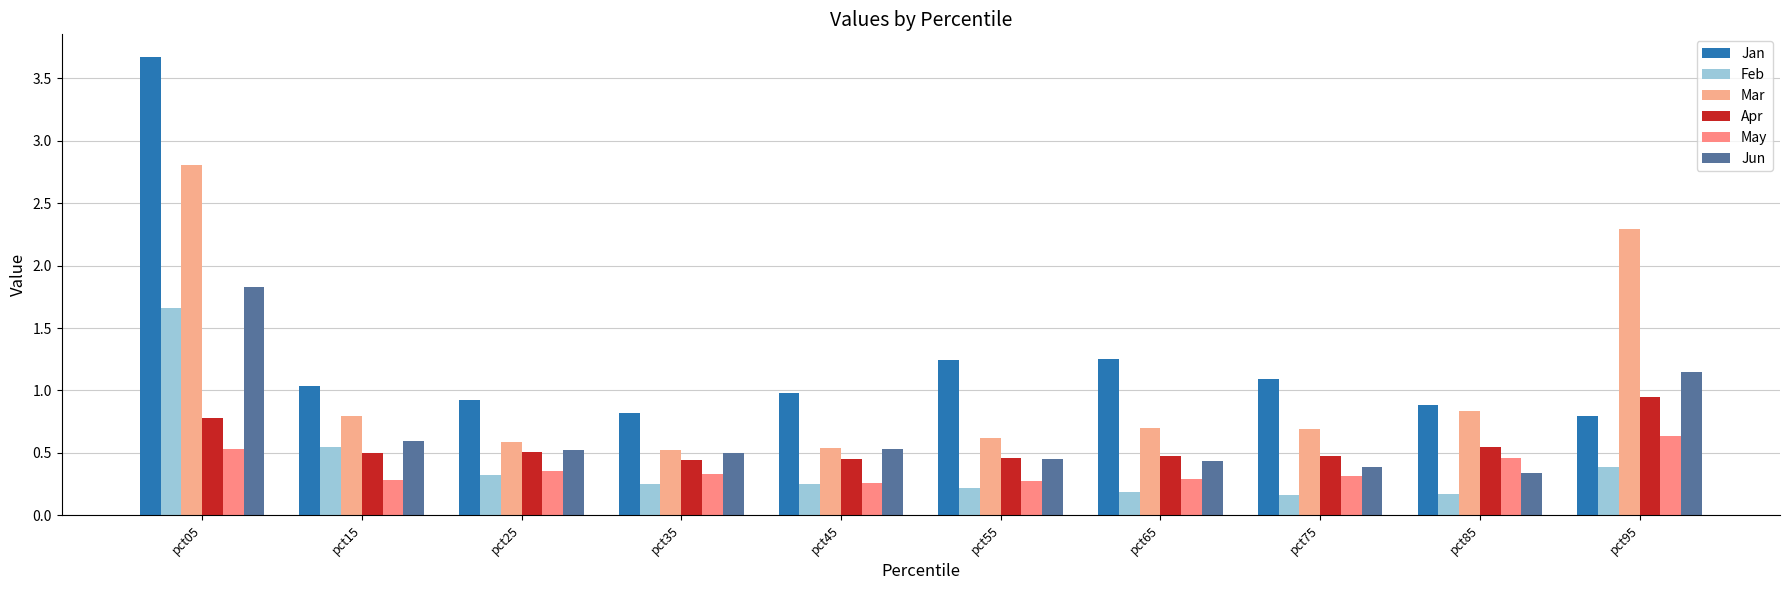

What is the value of the Jun bar at the 2nd from the left?

0.6